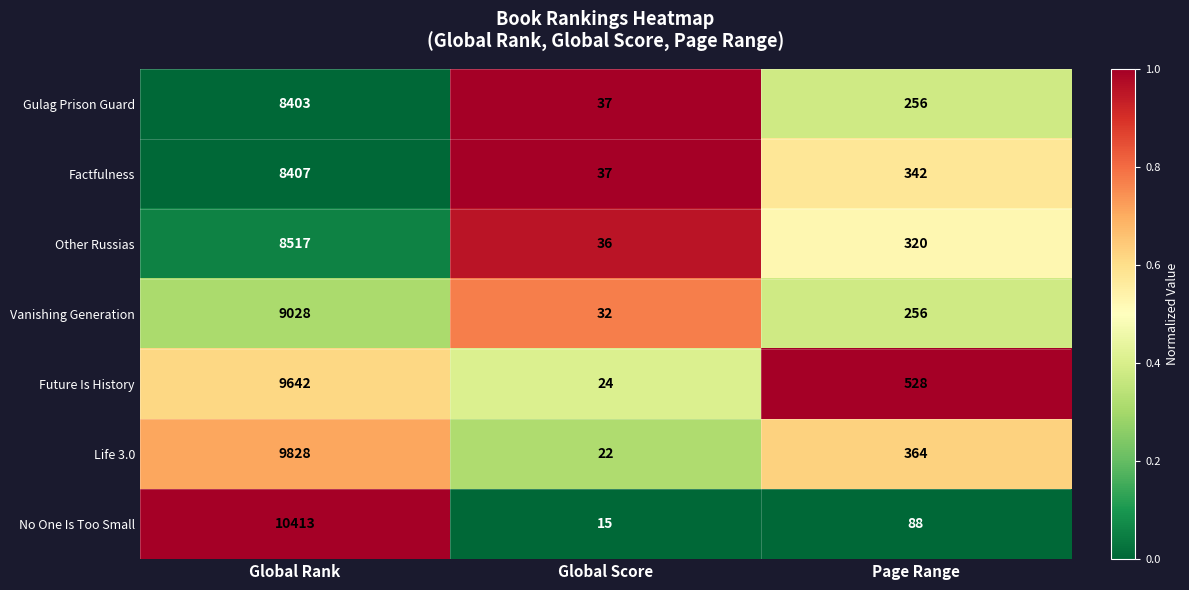

List the series in order of their peak value, lowest first.

Gulag Prison Guard, Factfulness, Other Russias, Vanishing Generation, Future Is History, Life 3.0, No One Is Too Small